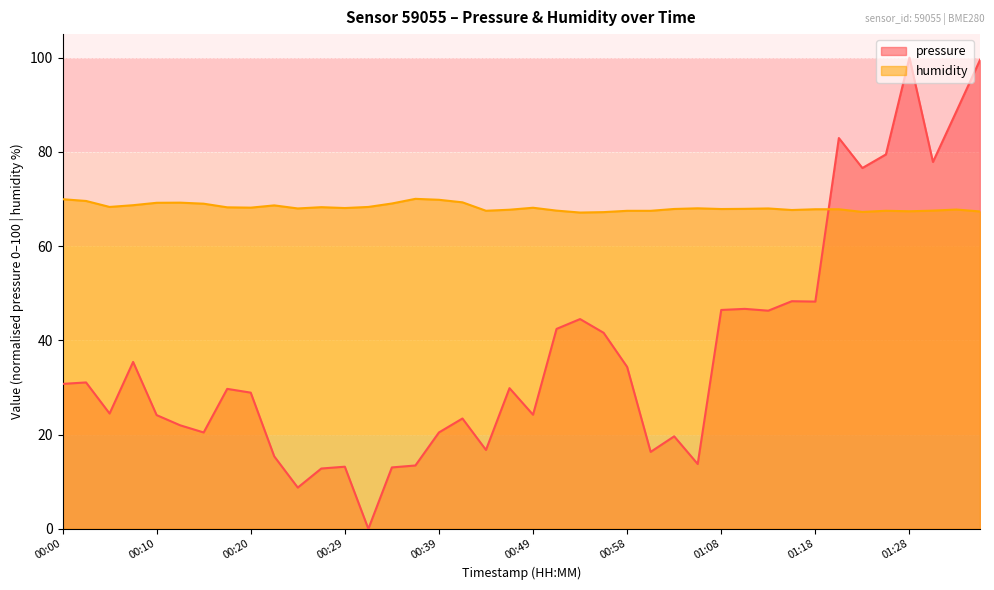

How many values in the humidity series exceed 68?

19